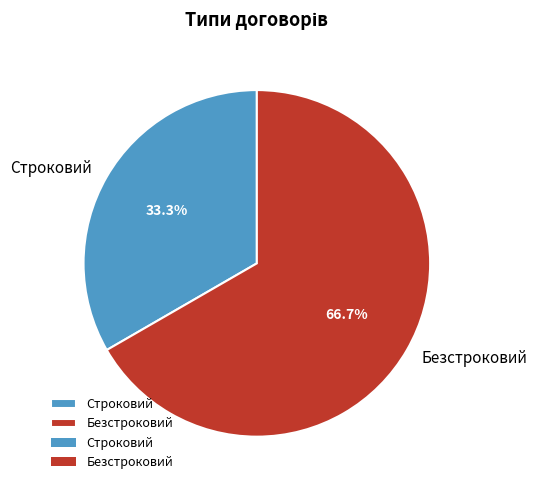

Is the sum of Строковий and Безстроковий greater than half?

Yes